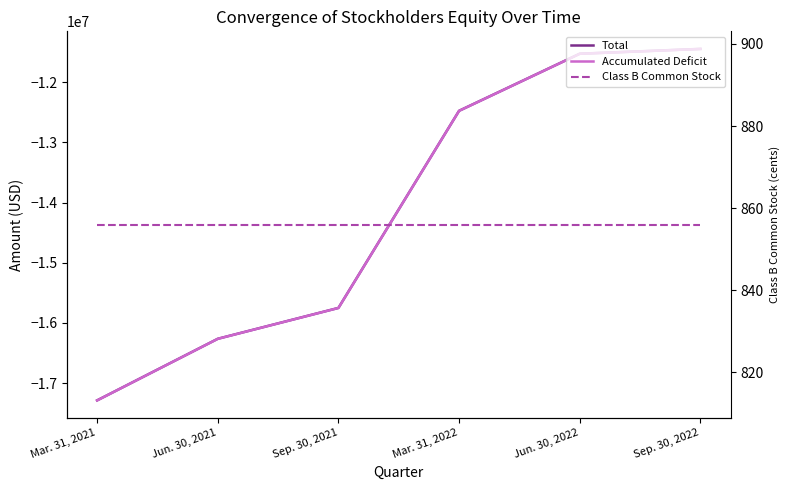

What is the total value across all series at Jun. 30, 2021?

-32526257